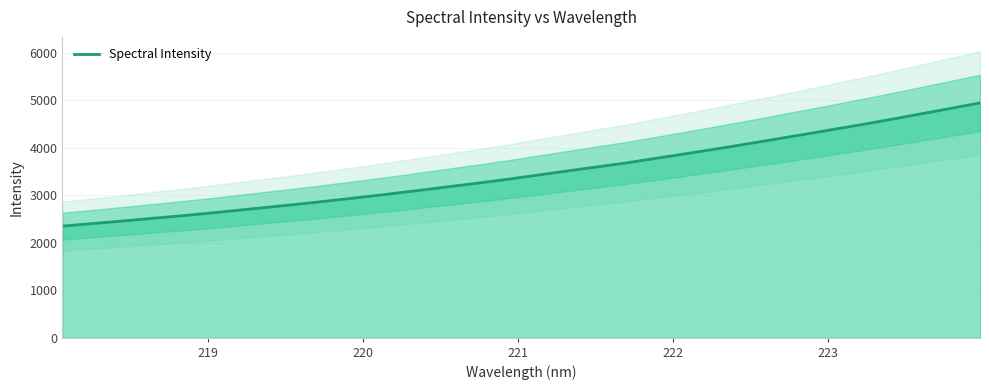

How many data points are less than 3421?

16